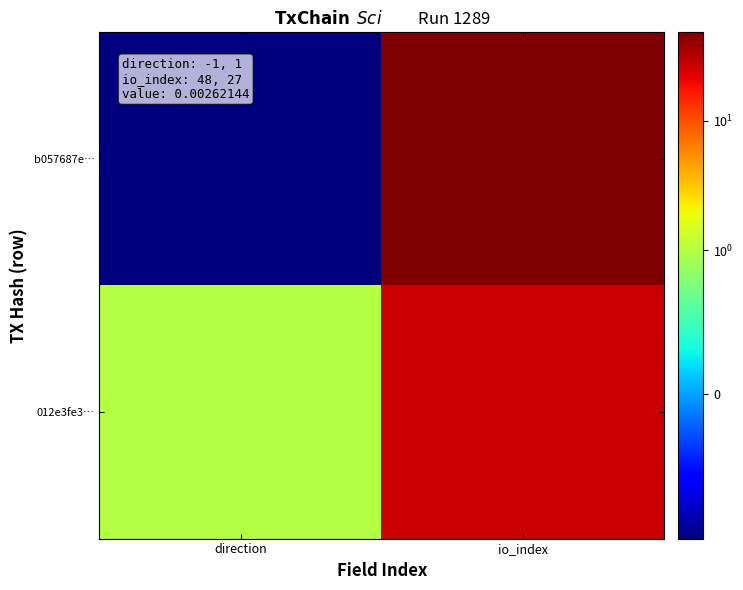

At how many categories does at least one series exceed 10?

1